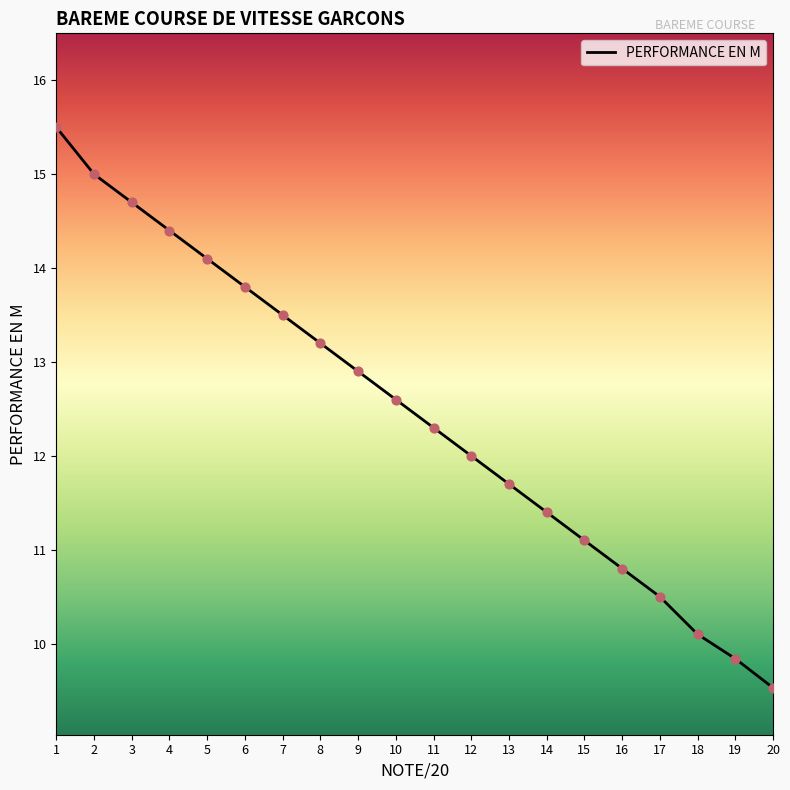

What is the change in value from 6 to 16?

-3.0